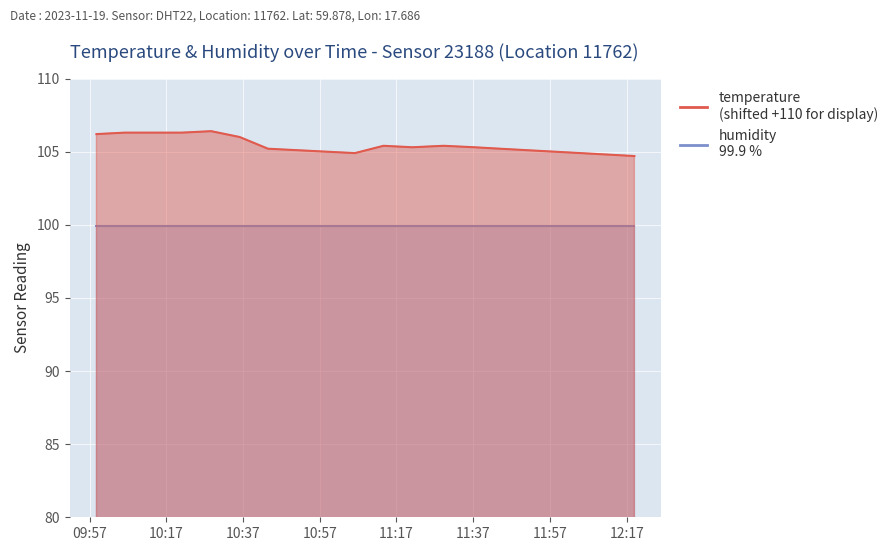

Does the chart display data point markers on the line(s)?

No